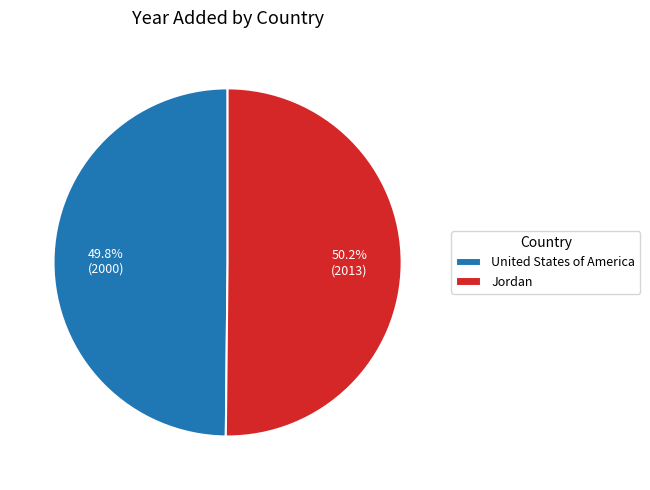

How many slices are in this pie chart?

2